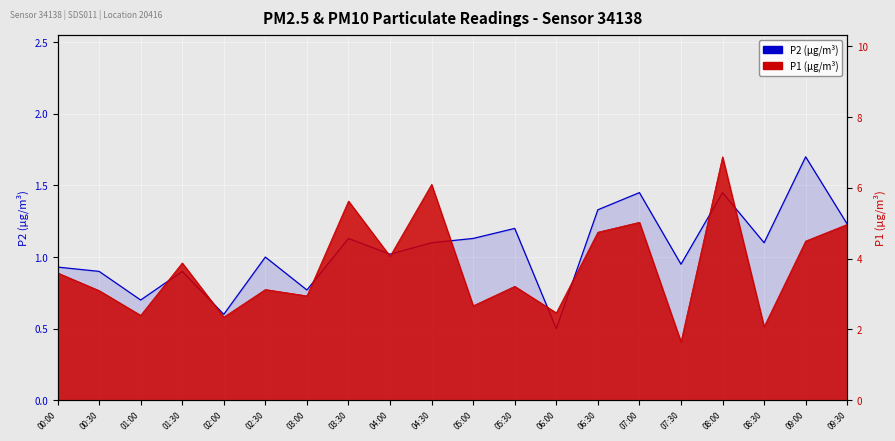

How many lines are shown in the chart?

2